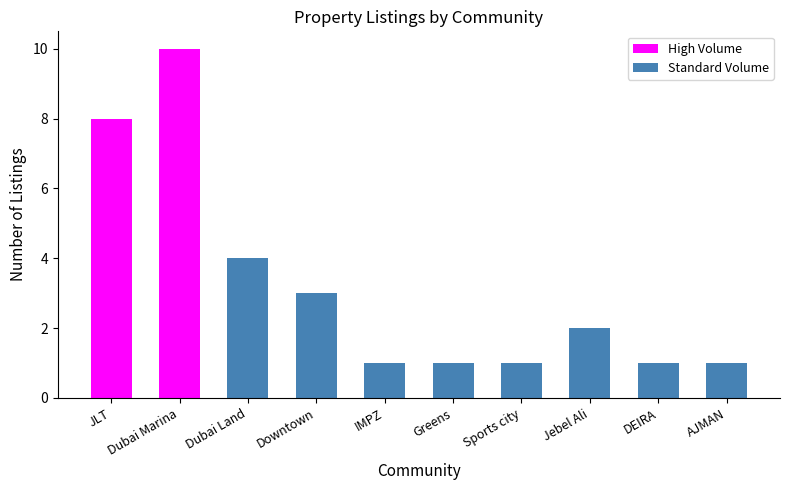

Which has a higher value, Dubai Land or AJMAN?

Dubai Land